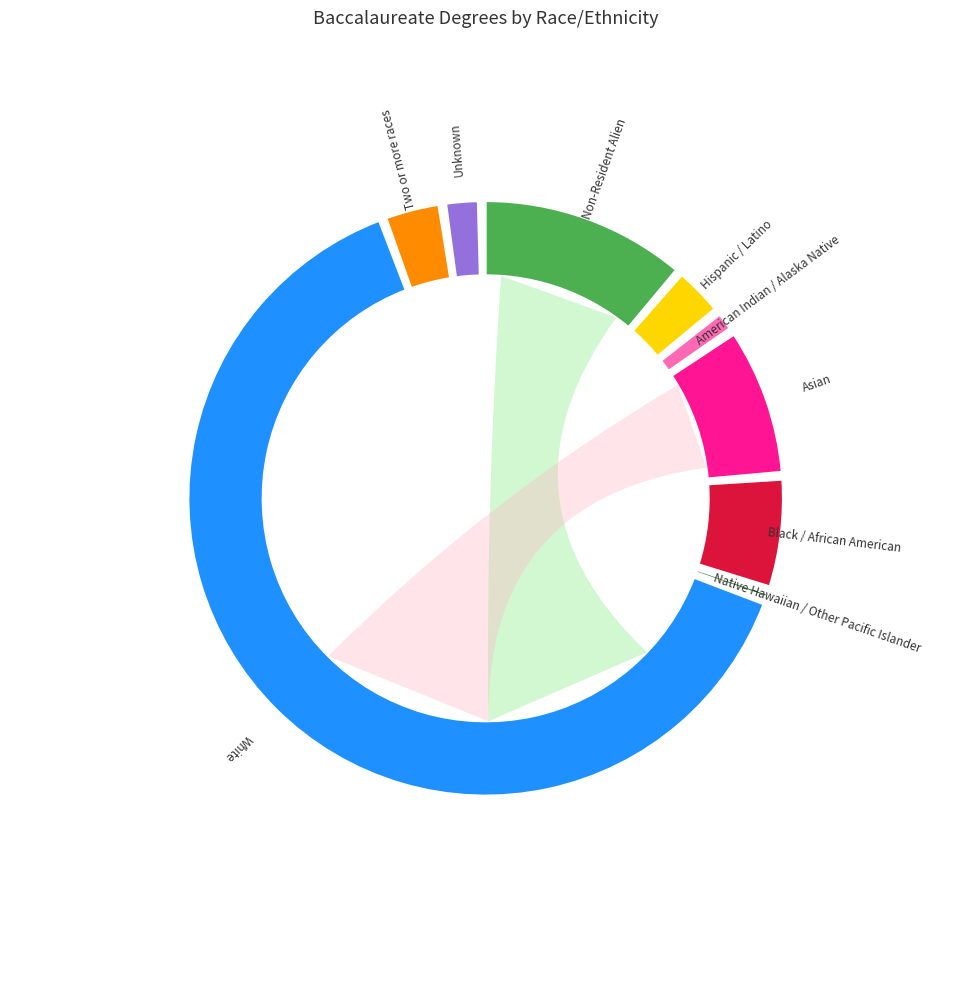

Count the number of slices in the pie.

9